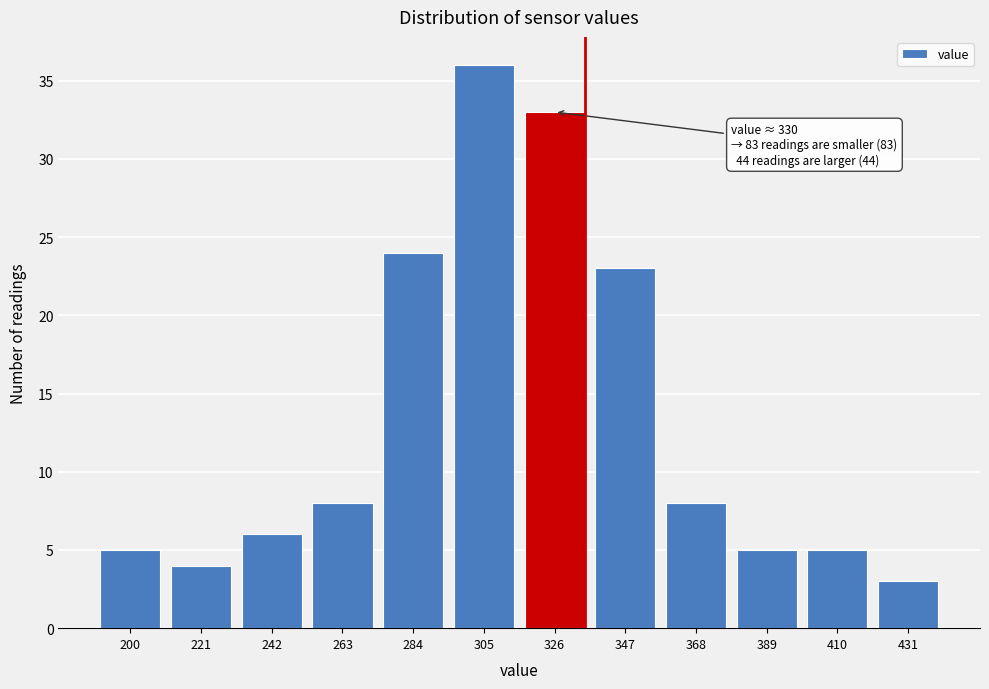

Reading left to right, what are all the values shown in this chart?

5	4	6	8	24	36	33	23	8	5	5	3